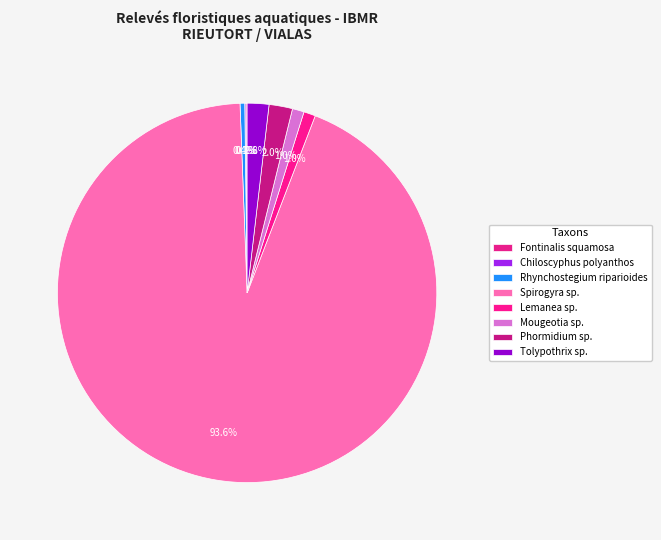

What percentage do Rhynchostegium riparioides and Tolypothrix sp. together represent?

2.2%